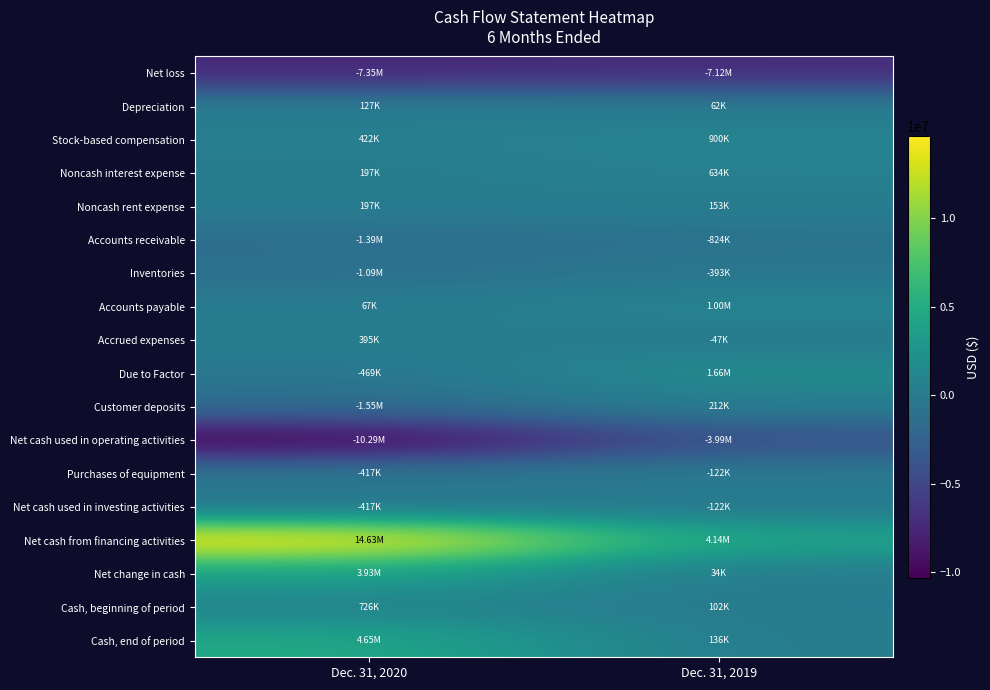

What is the total value across all series at Dec. 31, 2020?

2371000